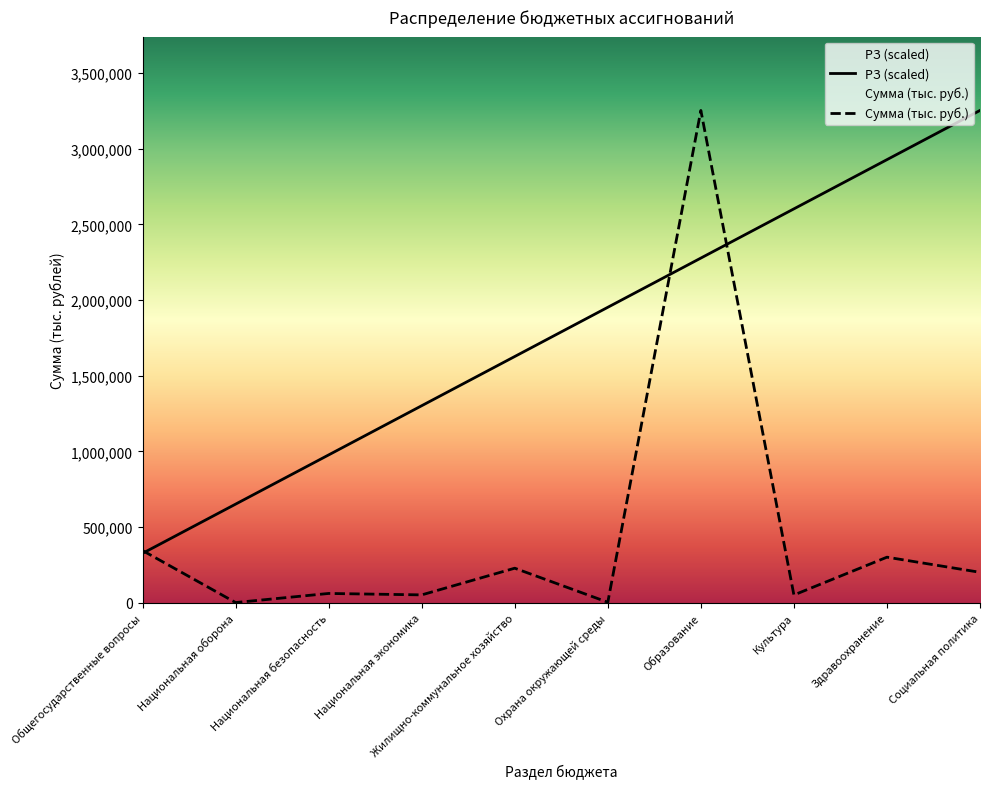

Between which two adjacent categories do РЗ (scaled) and Сумма (тыс. руб.) first intersect?

Общегосударственные вопросы and Национальная оборона